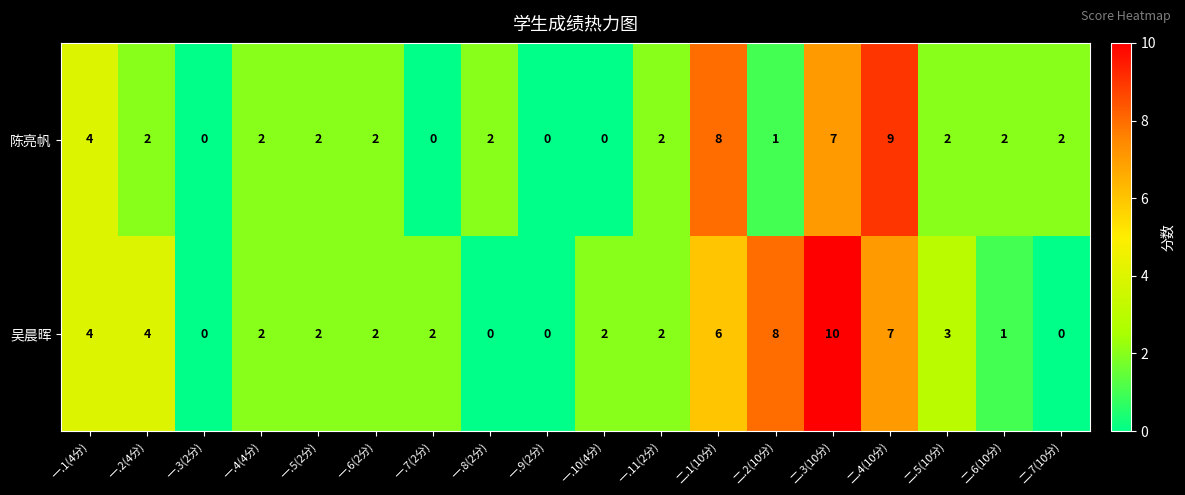

List the series in order of their overall mean, highest first.

吴晨晖, 陈亮帆